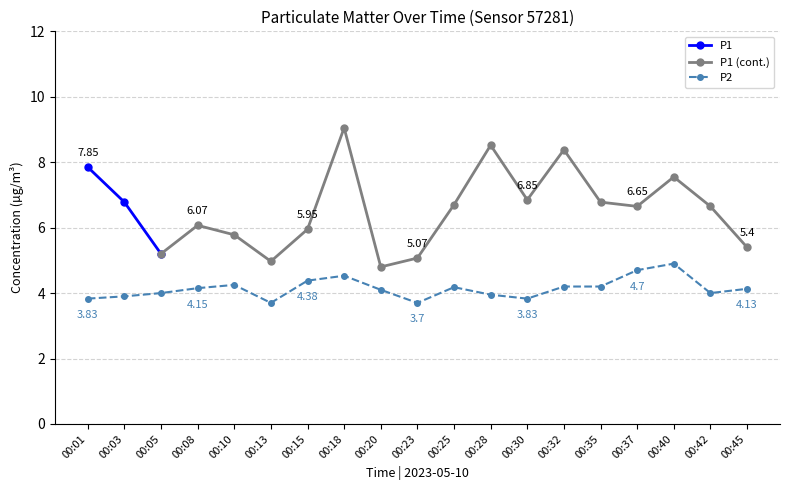

Count the number of categories in the chart.

19